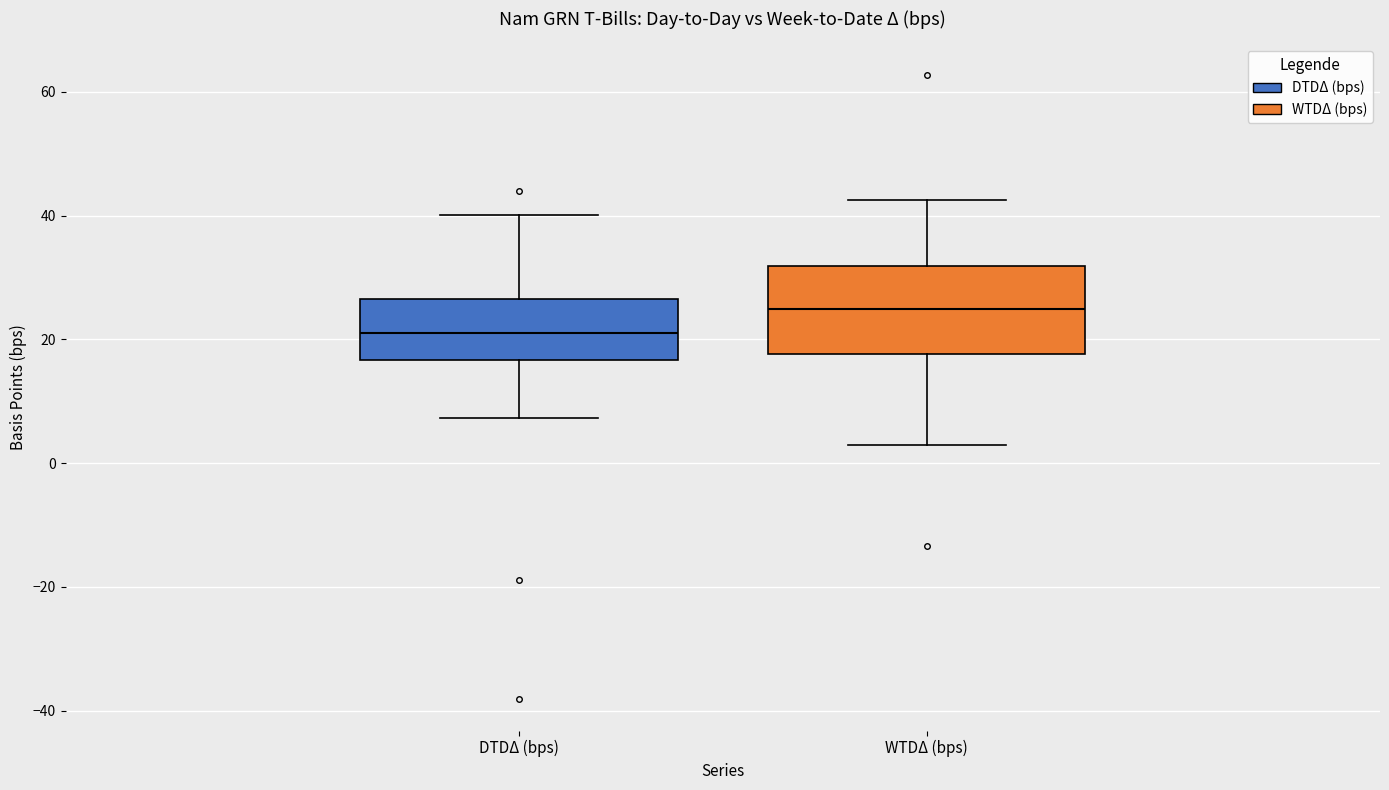

Where does the lower whisker of the box for DTDΔ (bps) end on the y-axis? The values are not printed on the chart, so give them approximately, as read against the axis.

8